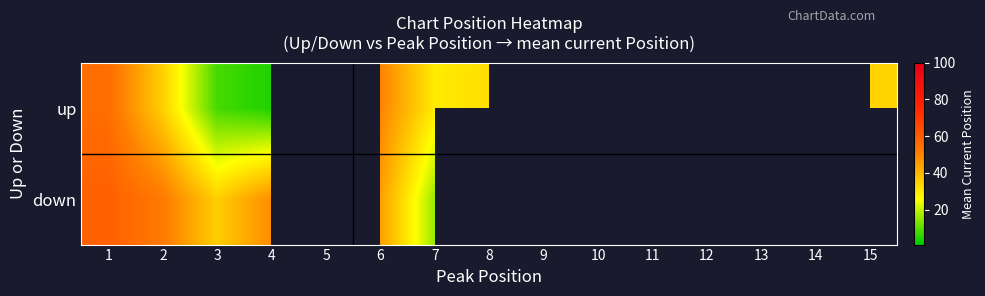

Which series has the widest spread of values?

up